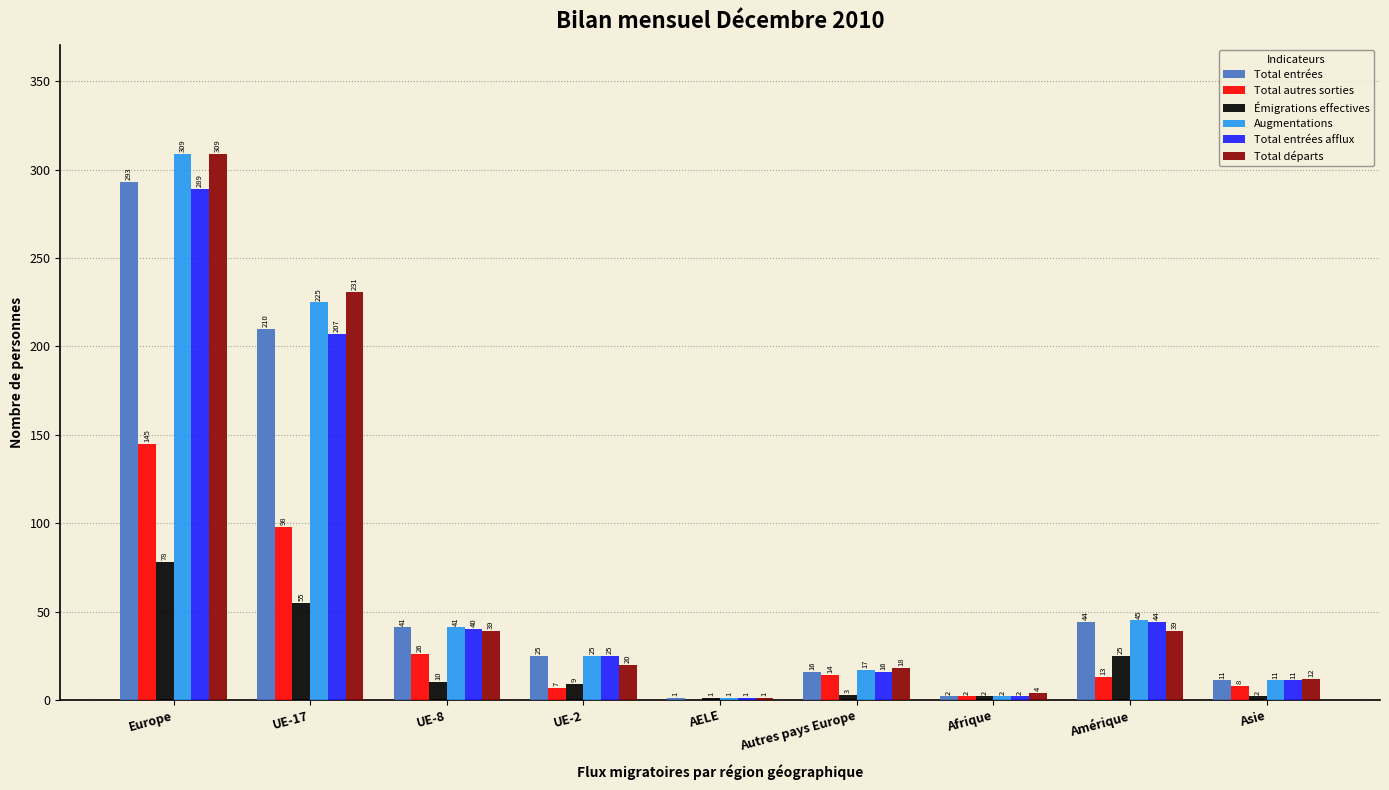

Which label corresponds to the largest value in the chart?

Europe